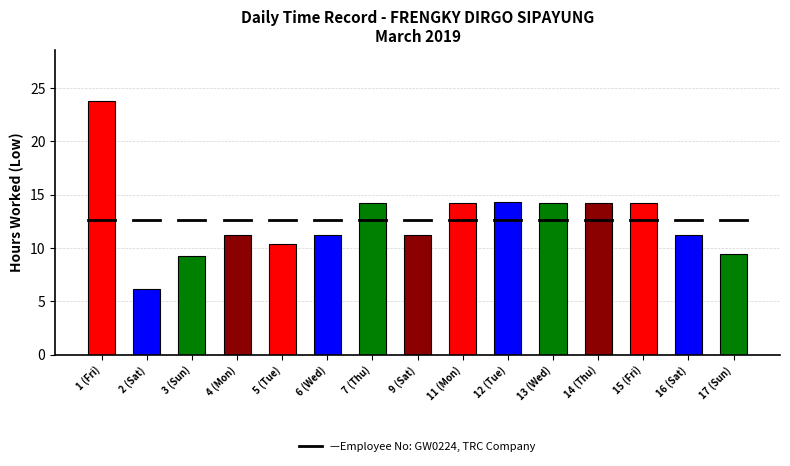

What is the value of the 4th bar from the left?

11.2